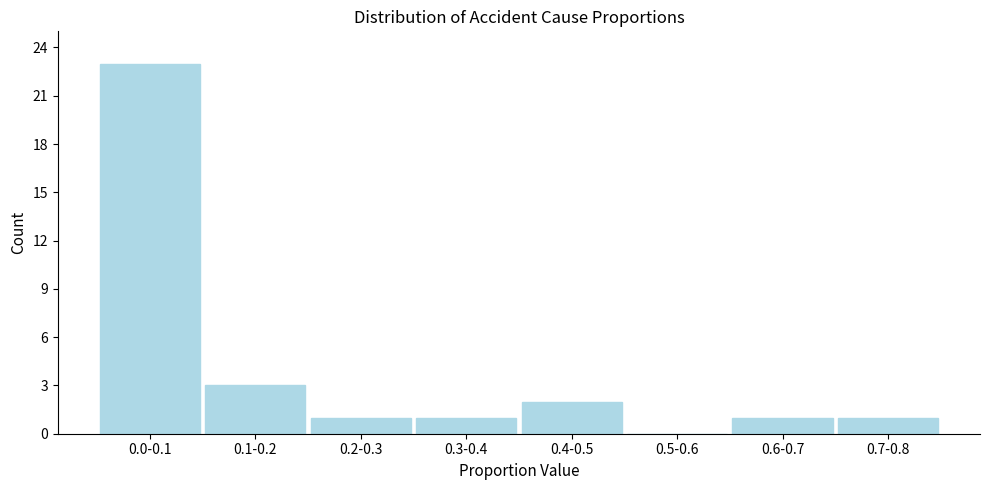

Reading left to right, what are all the values shown in this chart?

0.0-0.1=23	0.1-0.2=3	0.2-0.3=1	0.3-0.4=1	0.4-0.5=2	0.5-0.6=0	0.6-0.7=1	0.7-0.8=1